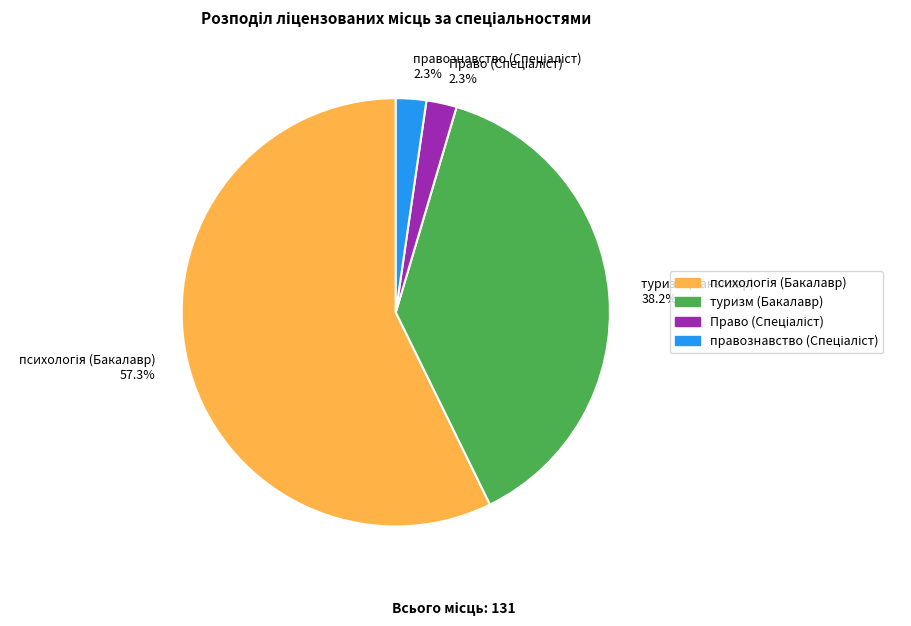

What percentage is NOT represented by туризм (Бакалавр) 38.2%?

61.8%